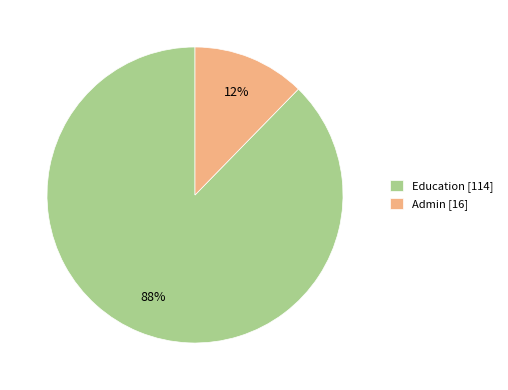

Is the sum of Education and Admin greater than half?

Yes